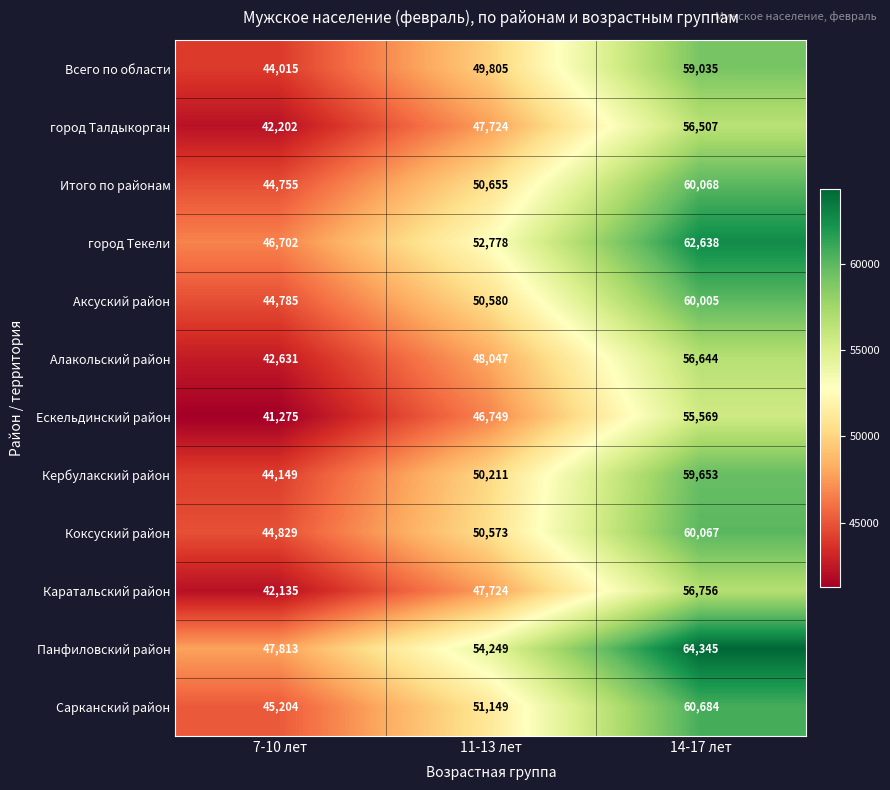

What is the difference between the город Талдыкорган values at 11-13 лет and 14-17 лет?

8783